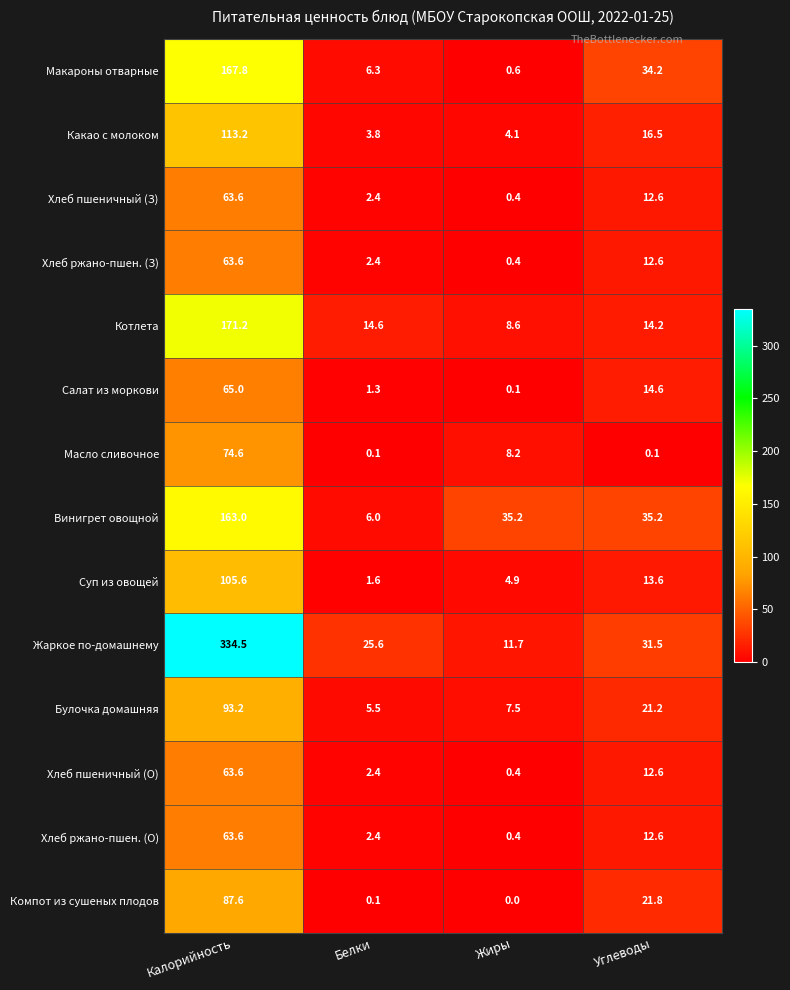

What is the spread (max minus min) of values at Углеводы?

35.1